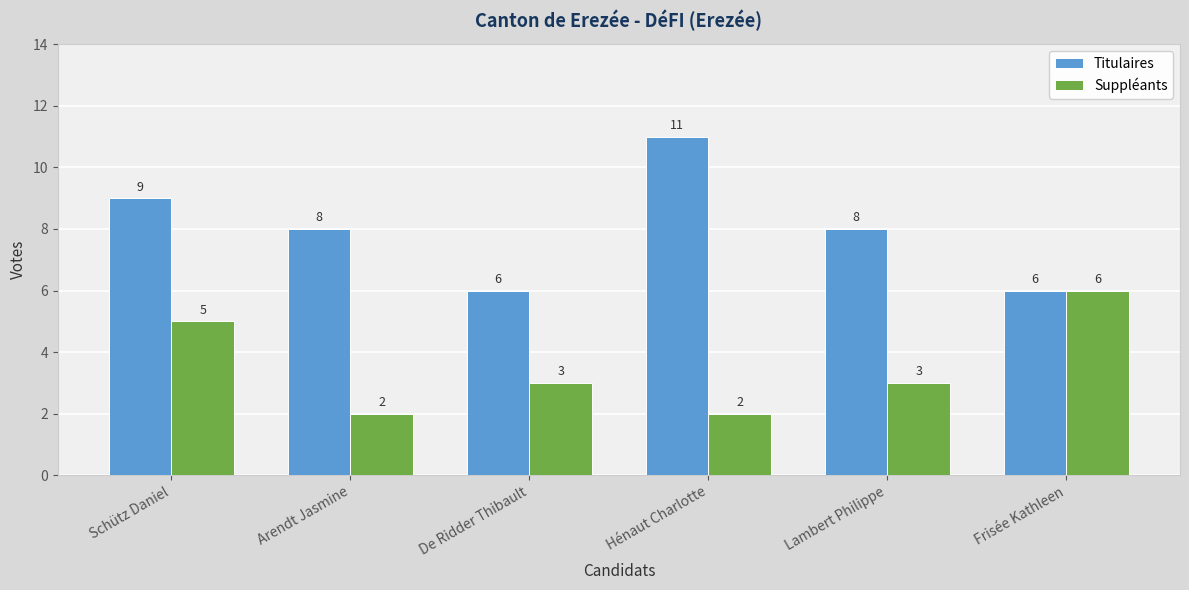

Reading left to right, list all the values displayed in this chart.

Titulaires: Schütz Daniel=9	Arendt Jasmine=8	De Ridder Thibault=6	Hénaut Charlotte=11	Lambert Philippe=8	Frisée Kathleen=6
Suppléants: Schütz Daniel=5	Arendt Jasmine=2	De Ridder Thibault=3	Hénaut Charlotte=2	Lambert Philippe=3	Frisée Kathleen=6